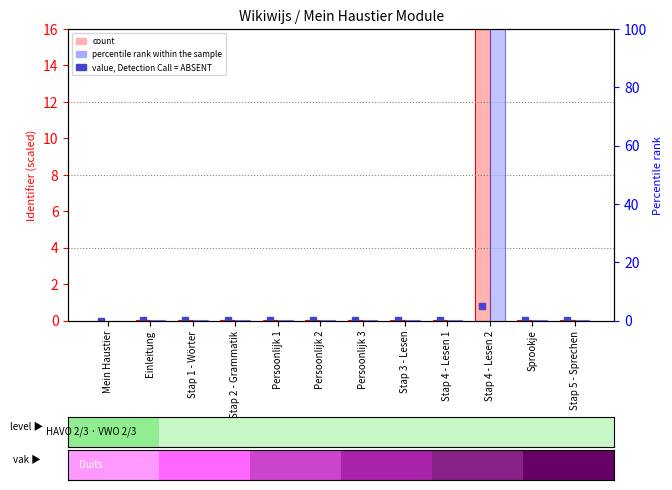

Which category has the lowest value in the percentile rank within the sample series?

Mein Haustier